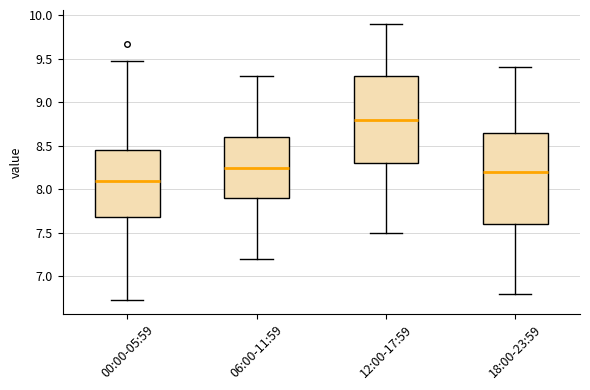

Which box is the tallest, from its lower edge to its upper edge?

18:00-23:59